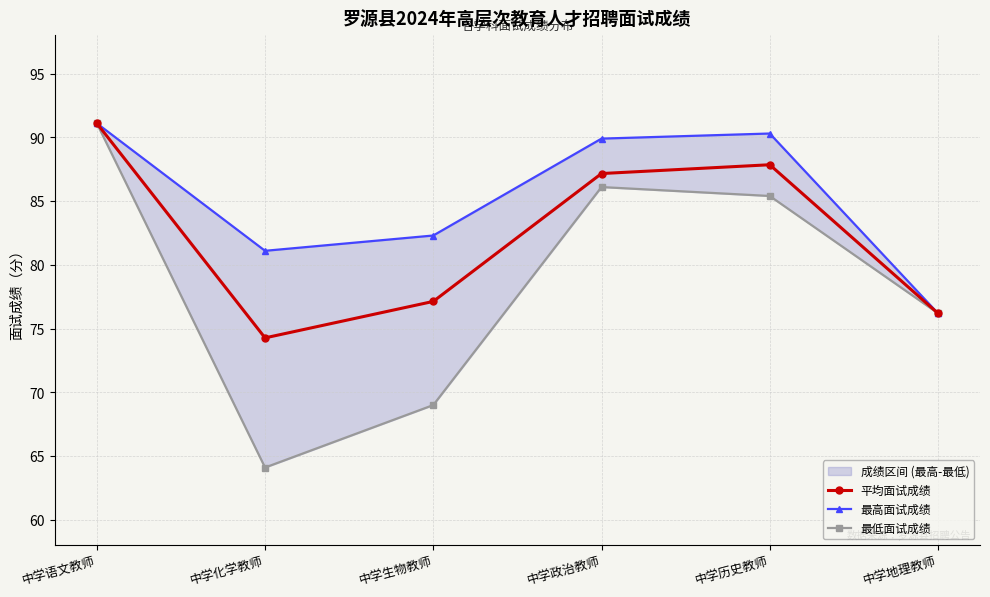

Rank the categories by 最低面试成绩 value from highest to lowest.

中学语文教师, 中学政治教师, 中学历史教师, 中学地理教师, 中学生物教师, 中学化学教师